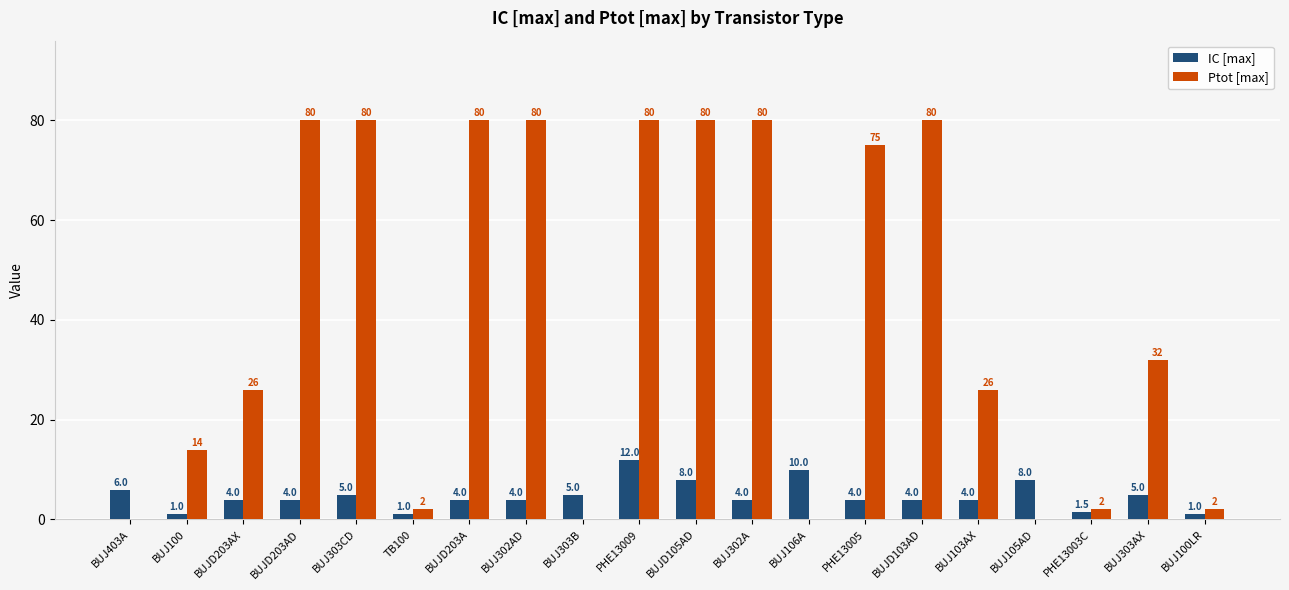

Count the number of categories in the chart.

20